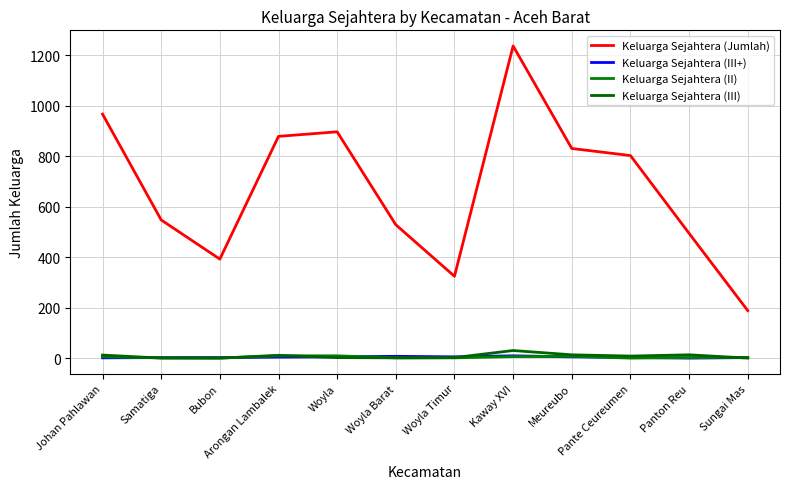

How many values in the Keluarga Sejahtera (III) series exceed 8?

5